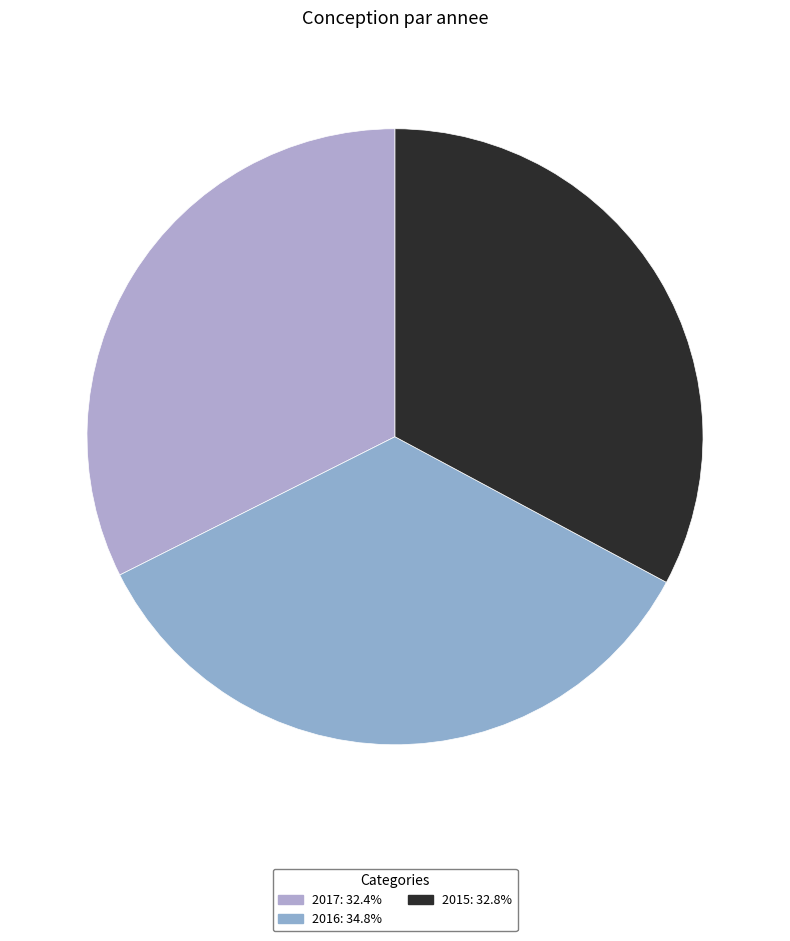

Count the number of slices in the pie.

3